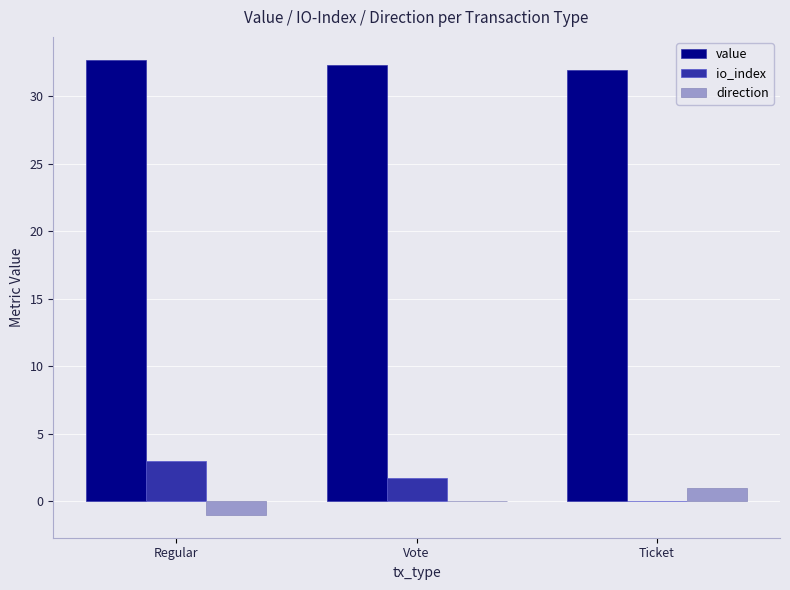

Which series has the largest range (max minus min)?

io_index